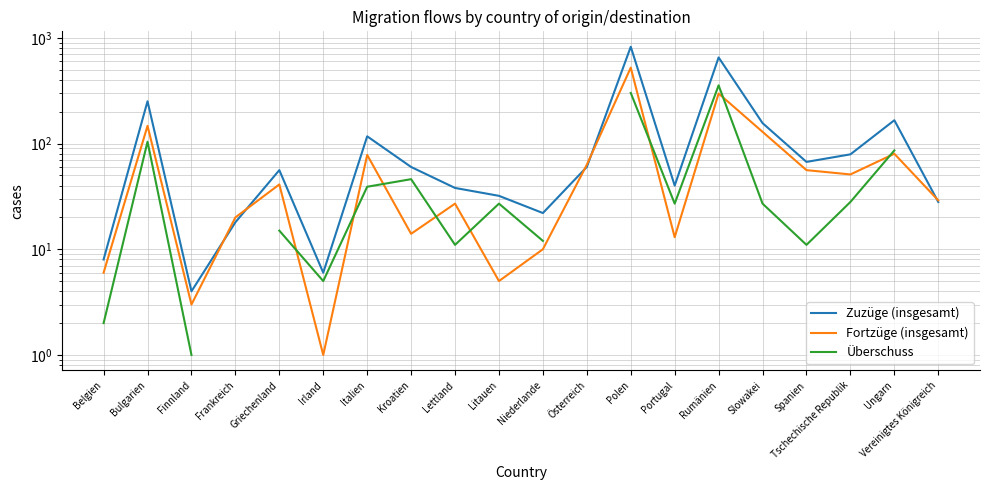

At how many categories does at least one series exceed 305?

2